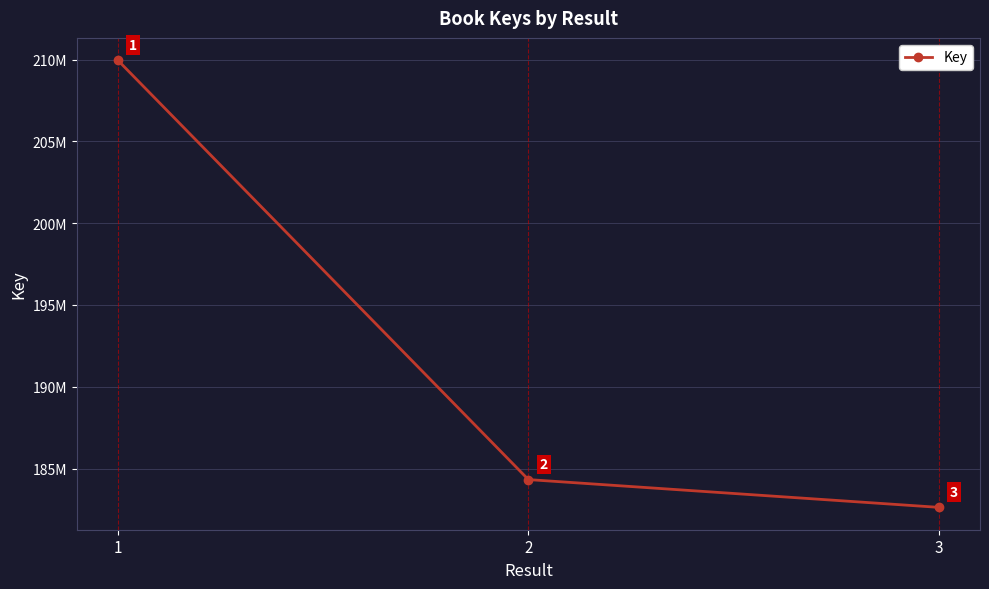

Does the chart have visible grid lines?

Yes